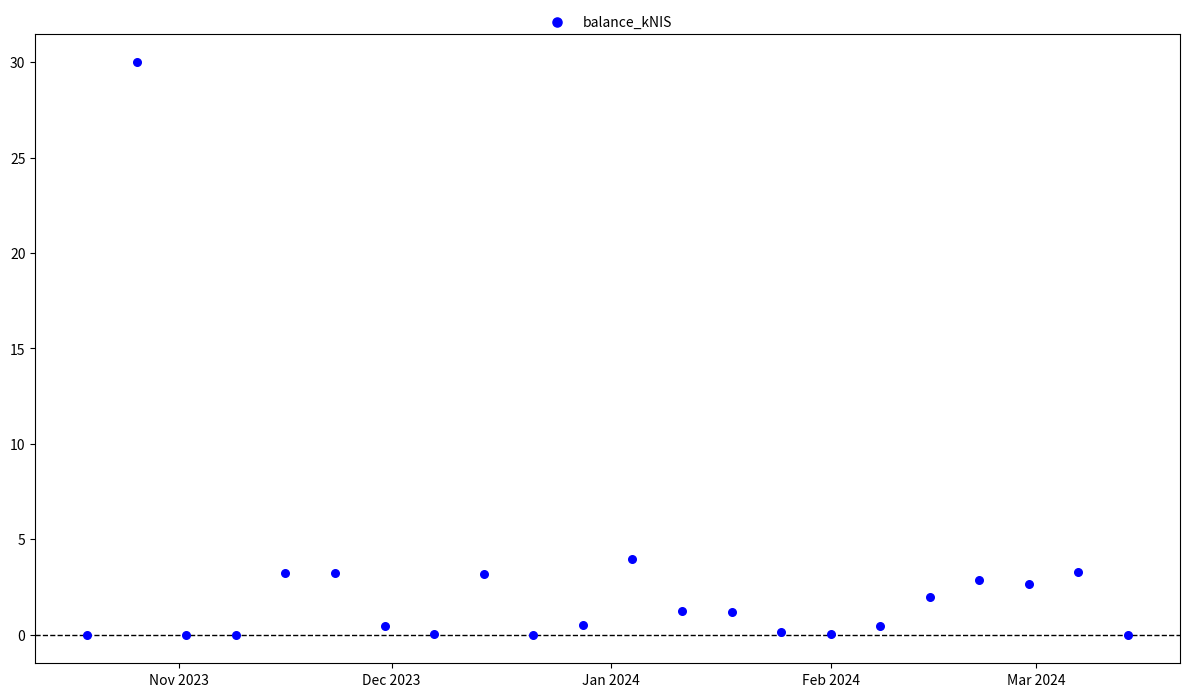

What Y value in the scatter plot is closest to 14?

4.0